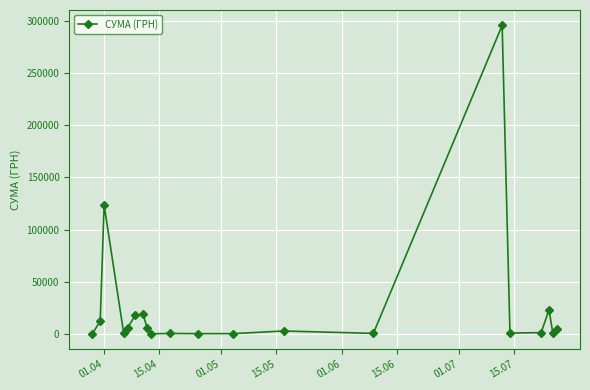

True or false: there are more than 1 points higher than both neighbors.

True